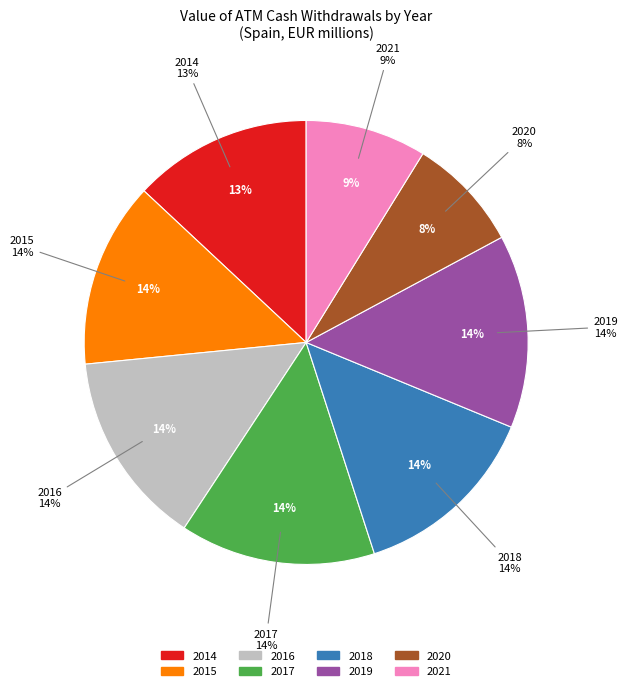

Which category has the biggest portion of the pie?

2017